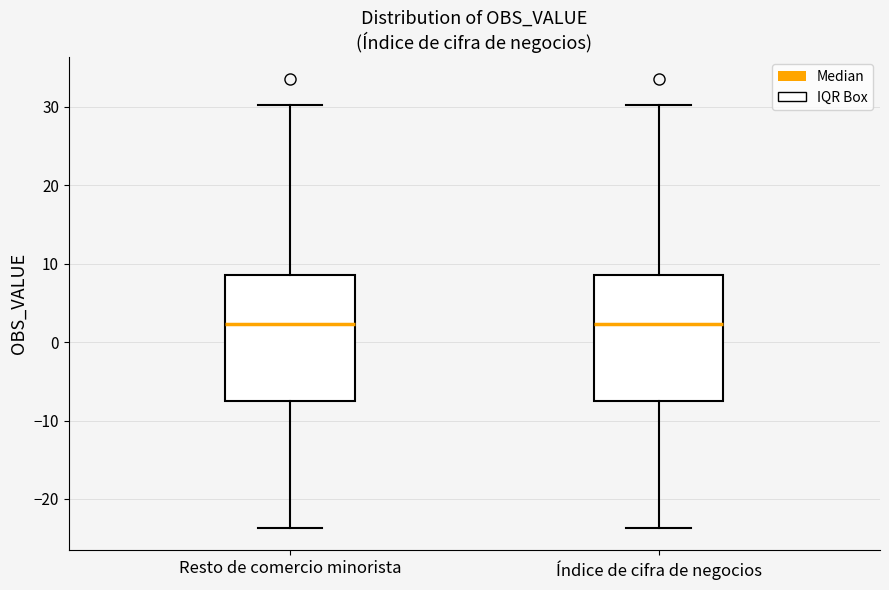

Reading left to right, read every box against the y-axis: the position of its median line, the range the box covers, and the ends of its whiskers. The values are not printed on the chart, so give them approximately, as read against the axis.

Resto de comercio minorista: median 2, box -7 to 9, whiskers -24 to 30
Índice de cifra de negocios: median 2, box -7 to 9, whiskers -24 to 30